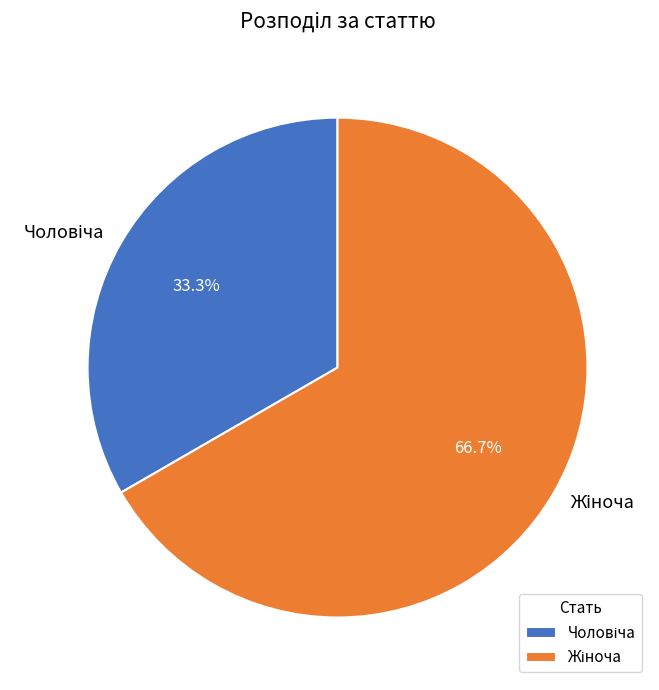

Is there any slice that represents more than half of the pie?

Yes